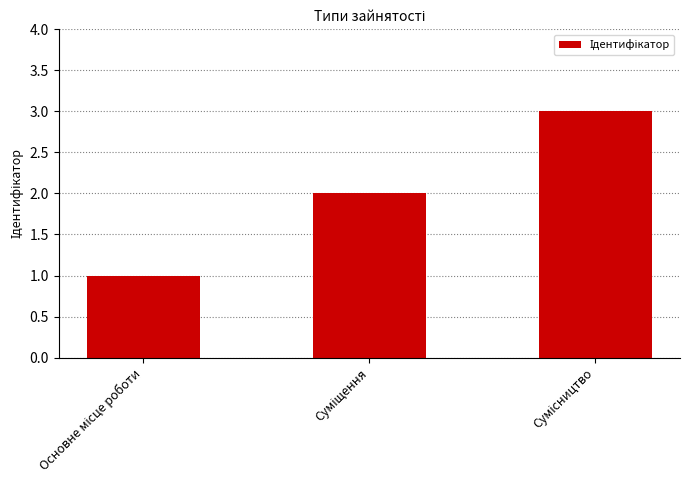

Does the chart contain stacked bars?

No